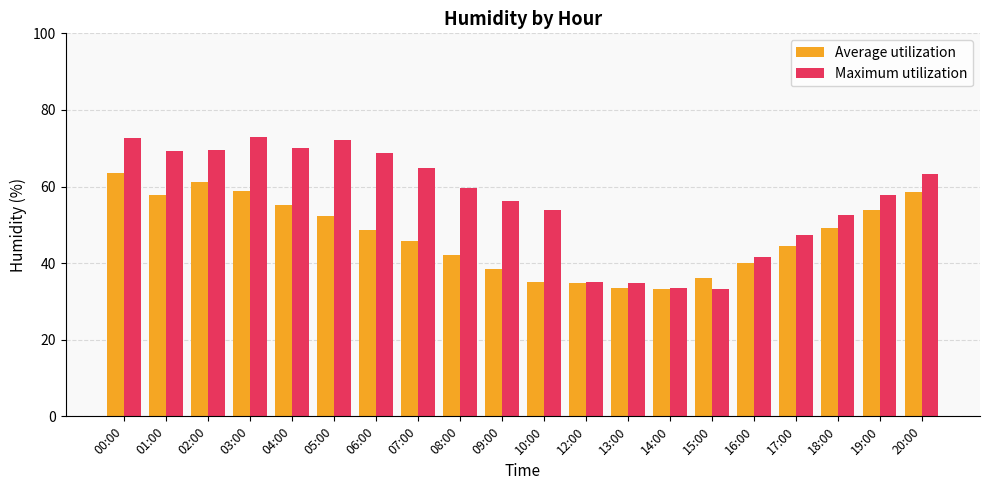

What position from the left is 16:00?

16